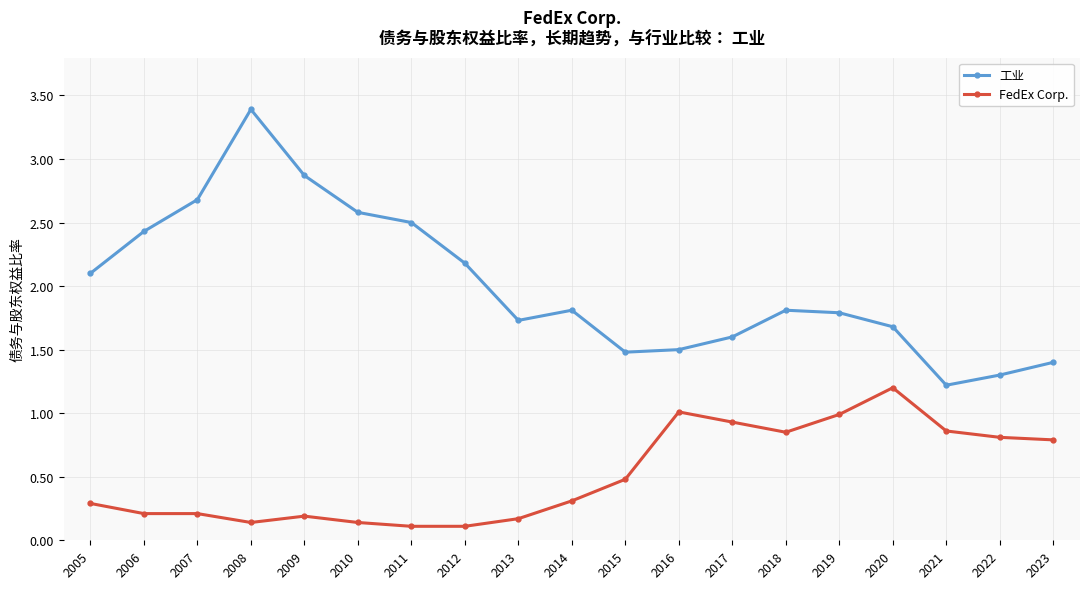

True or false: 工业 and FedEx Corp. intersect in this chart.

False